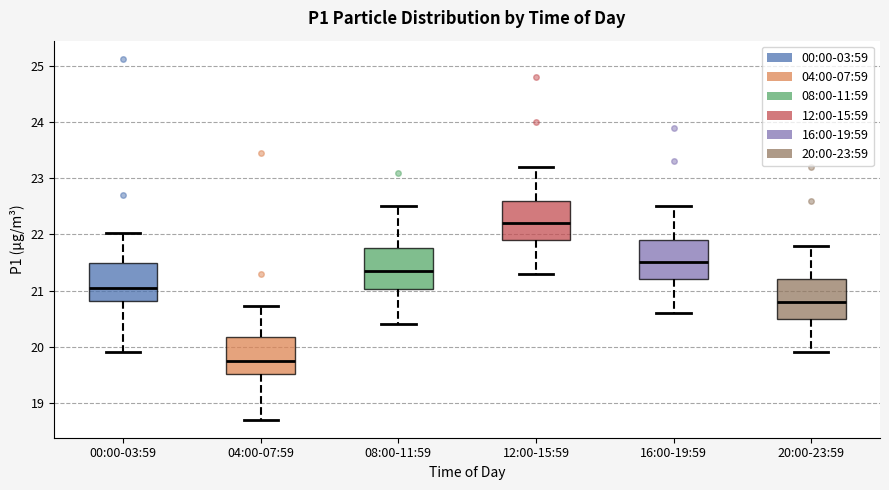

Reading left to right, read every box against the y-axis: the position of its median line, the range the box covers, and the ends of its whiskers. The values are not printed on the chart, so give them approximately, as read against the axis.

00:00-03:59: median 21.1, box 20.8 to 21.5, whiskers 19.9 to 22.0
04:00-07:59: median 19.8, box 19.5 to 20.2, whiskers 18.7 to 20.7
08:00-11:59: median 21.4, box 21.0 to 21.8, whiskers 20.4 to 22.5
12:00-15:59: median 22.2, box 21.9 to 22.6, whiskers 21.3 to 23.2
16:00-19:59: median 21.5, box 21.2 to 21.9, whiskers 20.6 to 22.5
20:00-23:59: median 20.8, box 20.5 to 21.2, whiskers 19.9 to 21.8